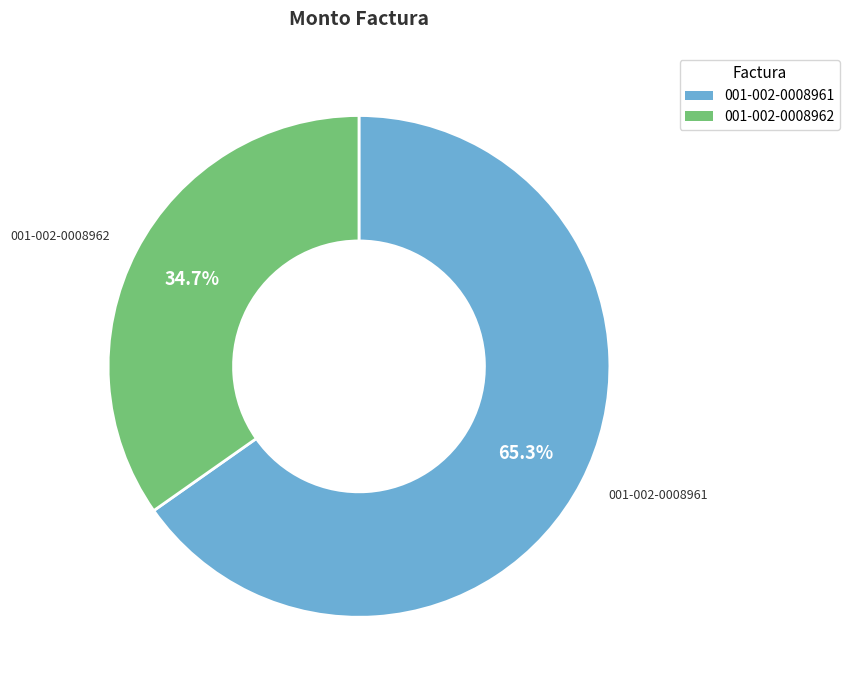

Rank the categories by value from highest to lowest.

001-002-0008961, 001-002-0008962